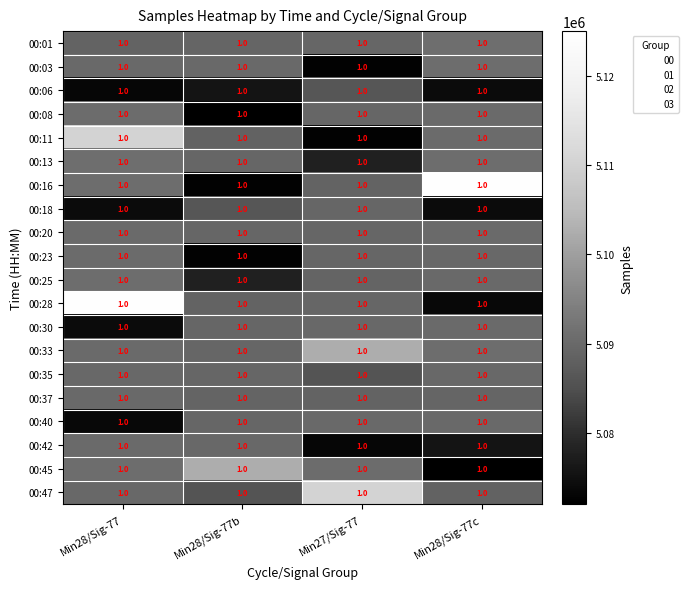

How many distinct data groups are displayed?

20